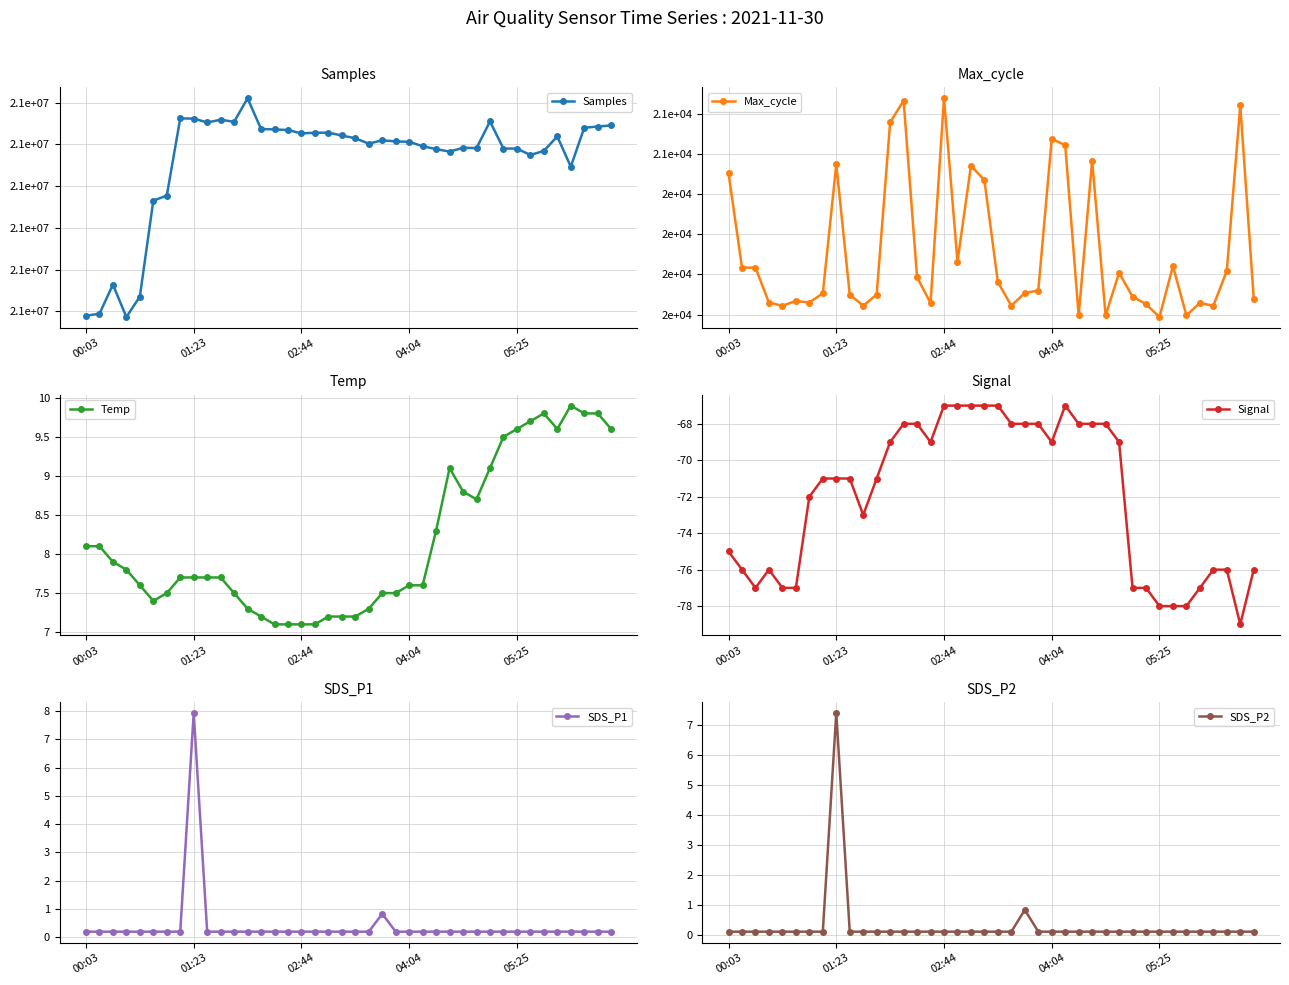

What is the difference between the maximum and second lowest values in the SDS_P2 series?

7.3